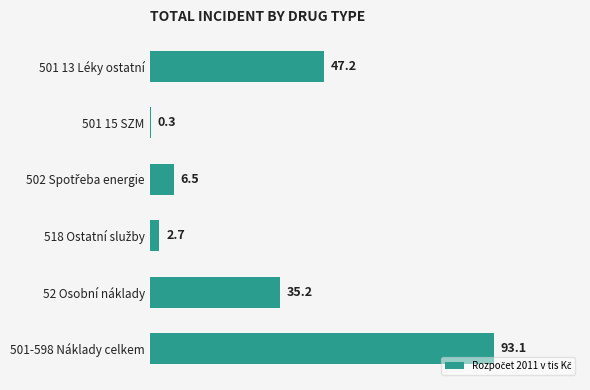

Which label corresponds to the largest value in the chart?

501-598 Náklady celkem